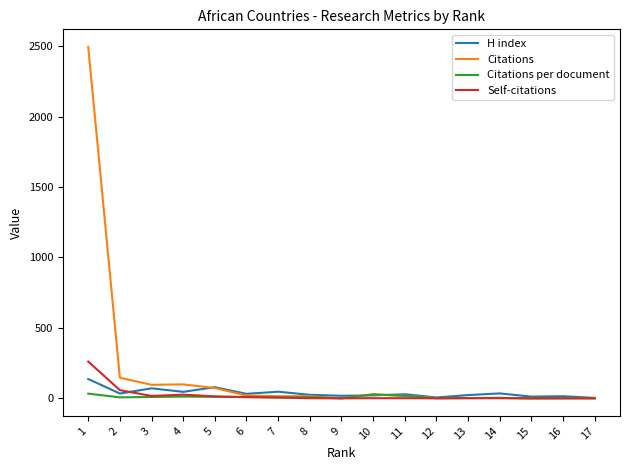

Does the chart display data point markers on the line(s)?

No